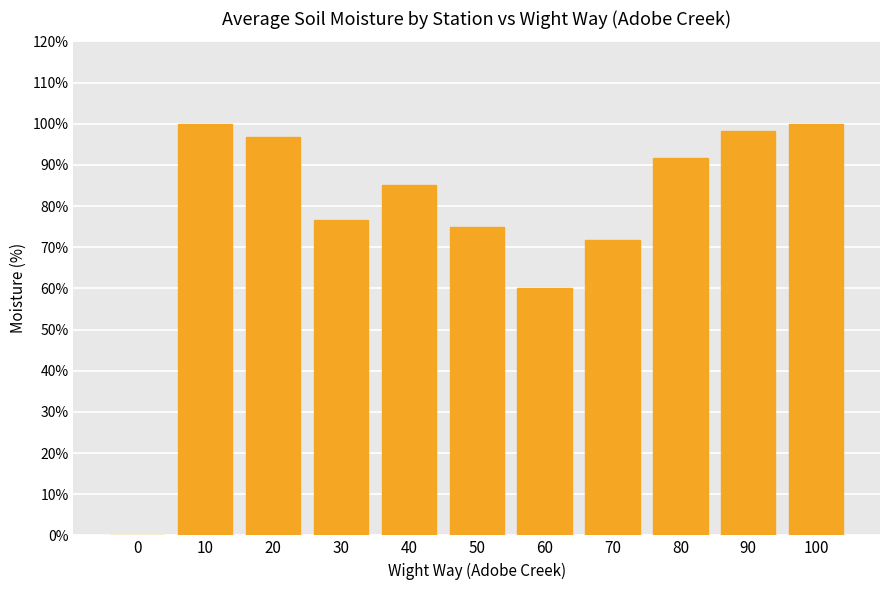

Reading left to right, transcribe all the data shown in this chart.

0.0	100.0	96.7	76.7	85.0	75.0	60.0	71.7	91.7	98.3	100.0